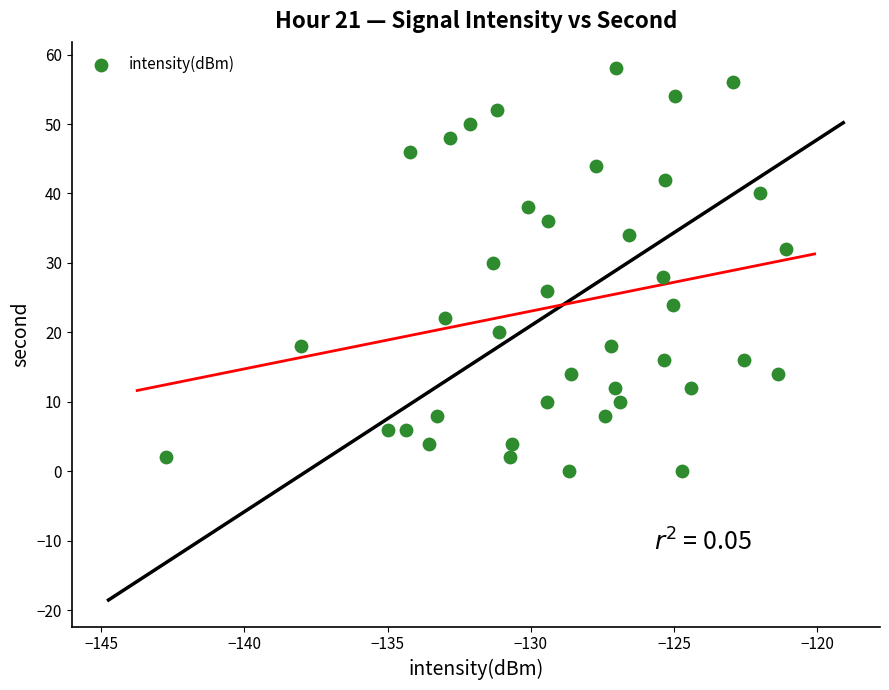

What is the range of Y values (max minus min)?

58